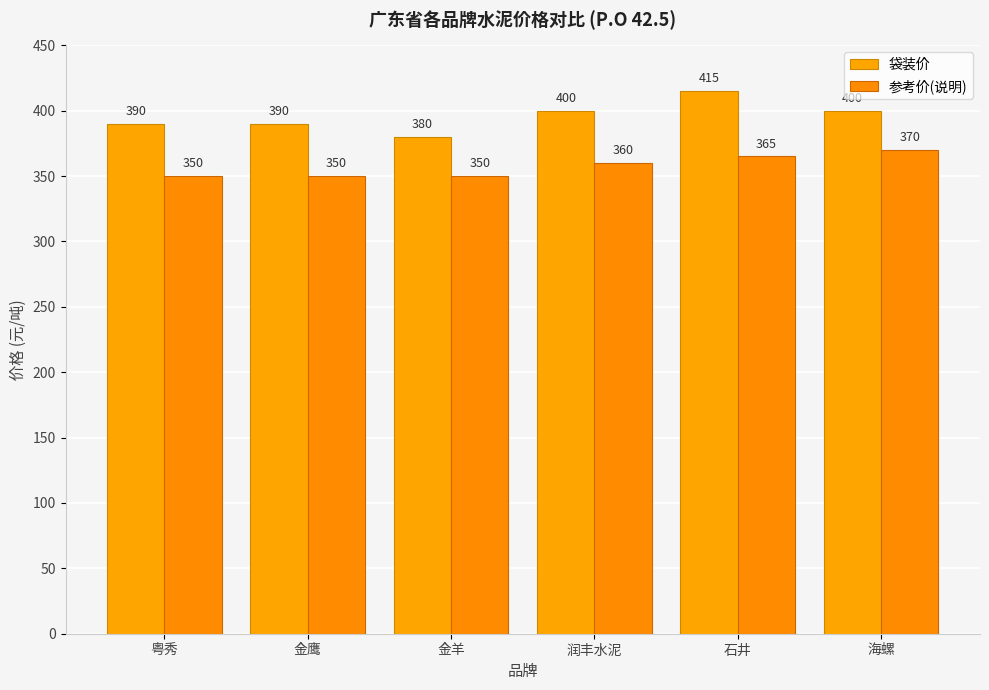

At which category does the chart reach its peak across all series?

石井